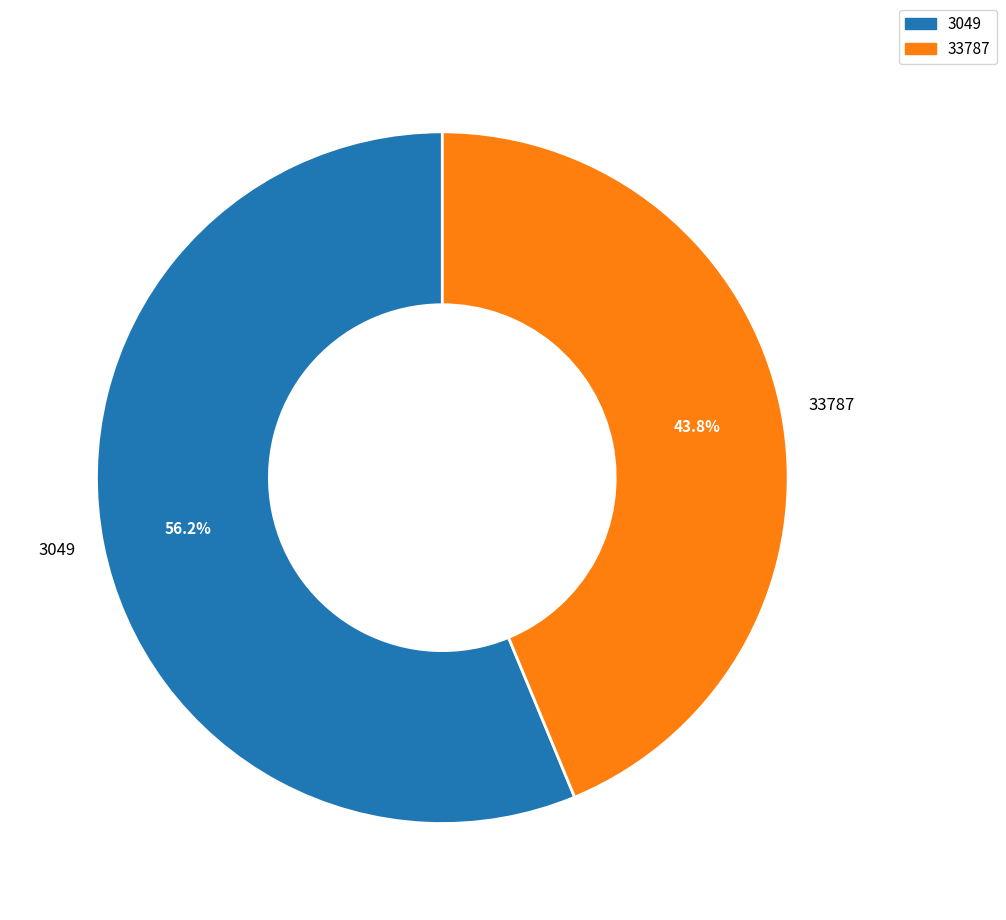

To the nearest percent, what is the combined percentage of 33787 and 3049?

100%